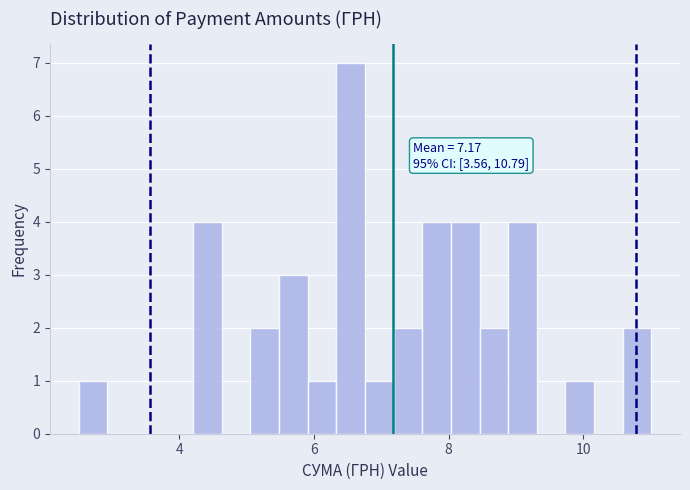

Read against the x-axis, roughly where is the centre of the tallest bar?

6.6